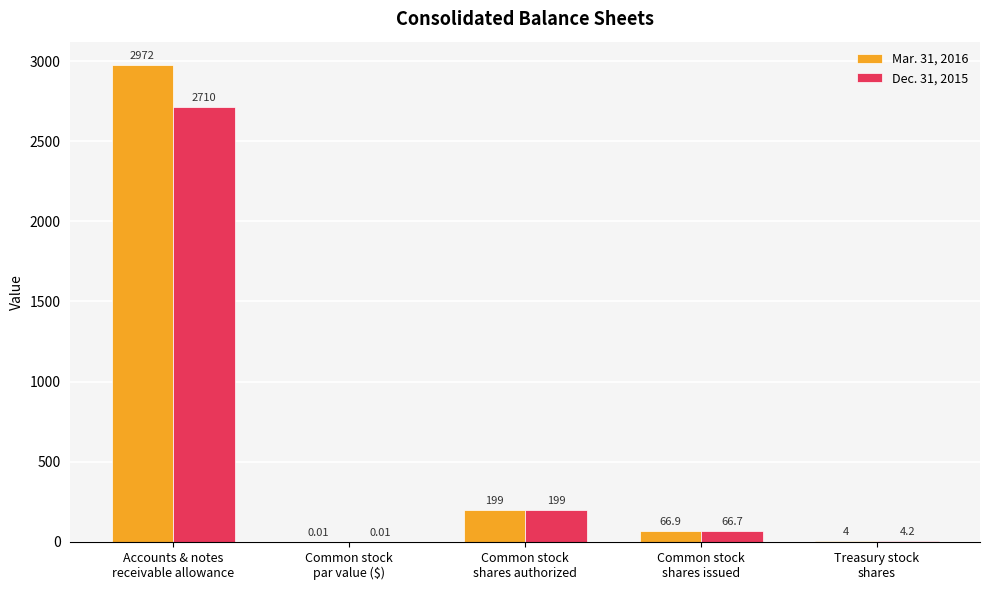

What is the average value of the Dec. 31, 2015 series?

596.0